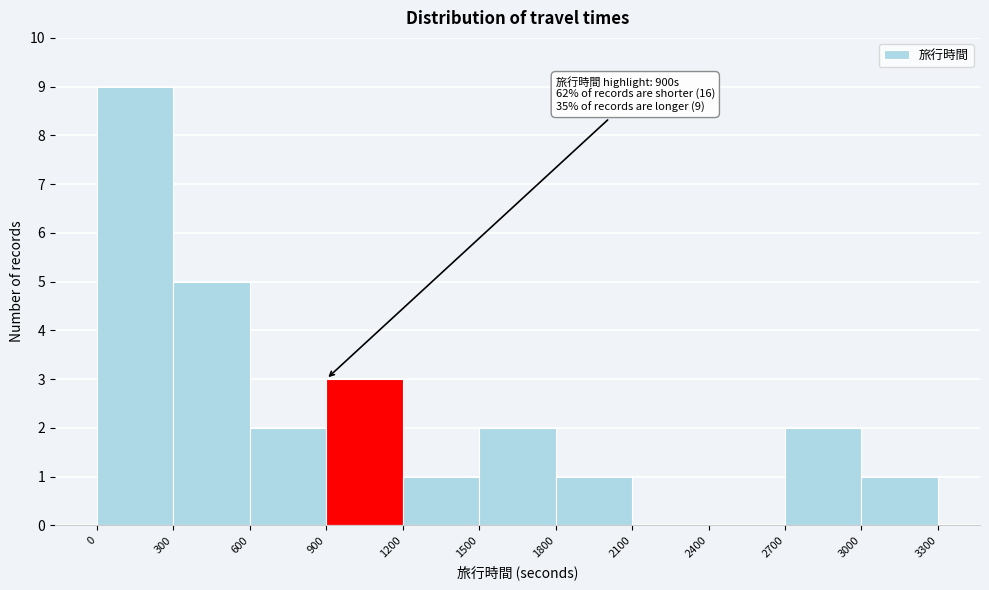

Over which range of the x-axis is the bar tallest?

0 to 300